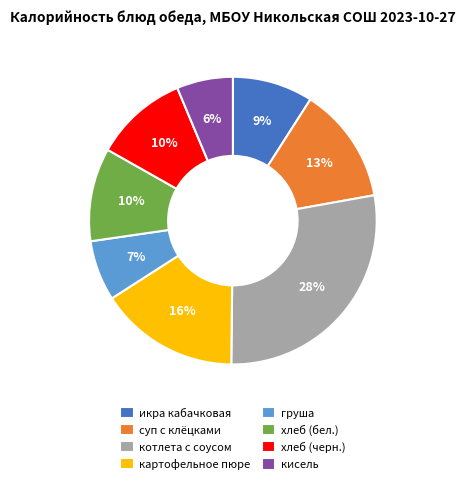

To the nearest percent, what is the difference between the largest and smallest slice percentages?

22%